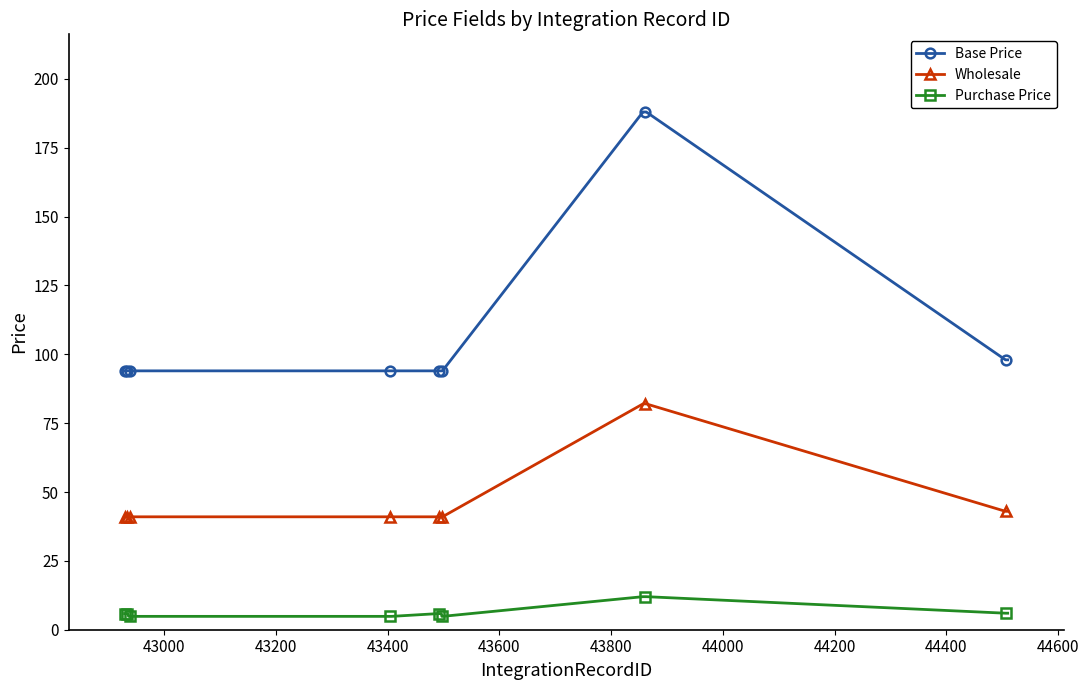

At how many categories does at least one series exceed 147?

7